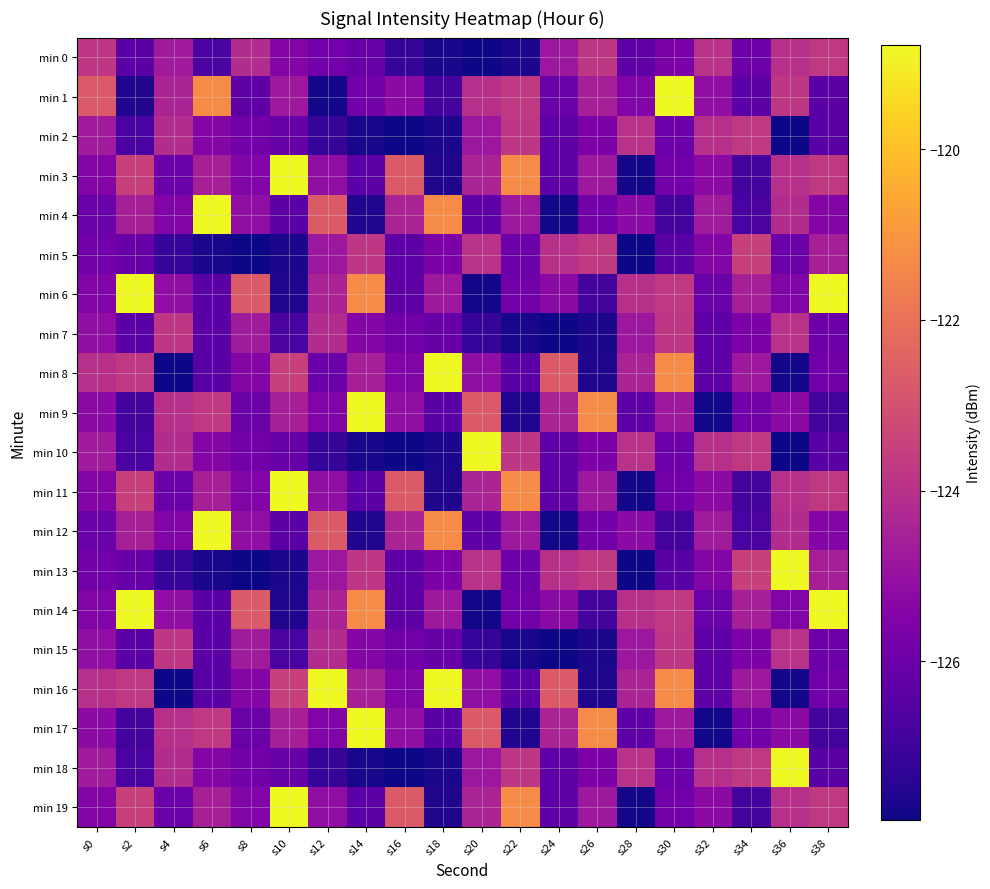

Reading right to left, what are all the values shown in this chart?

min 0: s38=-123.7	s36=-124.0	s34=-126.0	s32=-124.0	s30=-125.6	s28=-126.3	s26=-123.8	s24=-124.8	s22=-127.7	s20=-127.8	s18=-127.7	s16=-127.2	s14=-126.1	s12=-125.9	s10=-125.4	s8=-124.1	s6=-126.8	s4=-124.7	s2=-126.4	s0=-123.8
min 1: s38=-126.4	s36=-123.8	s34=-126.4	s32=-125.1	s30=-118.8	s28=-125.5	s26=-124.5	s24=-126.0	s22=-123.7	s20=-124.0	s18=-126.9	s16=-125.2	s14=-125.9	s12=-127.8	s10=-124.8	s8=-126.3	s6=-121.3	s4=-124.4	s2=-127.5	s0=-122.7
min 2: s38=-126.4	s36=-127.9	s34=-123.7	s32=-124.0	s30=-126.0	s28=-124.0	s26=-125.6	s24=-126.3	s22=-123.8	s20=-124.8	s18=-127.7	s16=-127.8	s14=-127.7	s12=-127.2	s10=-126.1	s8=-125.9	s6=-125.4	s4=-124.1	s2=-126.8	s0=-124.7
min 3: s38=-123.7	s36=-124.0	s34=-126.9	s32=-125.2	s30=-125.9	s28=-127.8	s26=-124.8	s24=-126.3	s22=-121.3	s20=-124.4	s18=-127.5	s16=-122.7	s14=-126.4	s12=-125.1	s10=-118.8	s8=-125.5	s6=-124.5	s4=-126.0	s2=-123.5	s0=-125.4
min 4: s38=-125.4	s36=-124.1	s34=-126.8	s32=-124.7	s30=-126.9	s28=-125.2	s26=-125.9	s24=-127.8	s22=-124.8	s20=-126.3	s18=-121.3	s16=-124.4	s14=-127.5	s12=-122.7	s10=-126.4	s8=-125.1	s6=-118.8	s4=-125.5	s2=-124.5	s0=-126.0
min 5: s38=-124.5	s36=-126.0	s34=-123.5	s32=-125.4	s30=-126.4	s28=-127.9	s26=-123.7	s24=-124.0	s22=-126.0	s20=-124.0	s18=-125.6	s16=-126.3	s14=-123.8	s12=-124.8	s10=-127.7	s8=-127.8	s6=-127.7	s4=-127.2	s2=-126.1	s0=-125.9
min 6: s38=-118.8	s36=-125.5	s34=-124.5	s32=-126.0	s30=-123.7	s28=-124.0	s26=-126.9	s24=-125.2	s22=-125.9	s20=-127.8	s18=-124.8	s16=-126.3	s14=-121.3	s12=-124.4	s10=-127.5	s8=-122.7	s6=-126.4	s4=-125.1	s2=-118.8	s0=-125.5
min 7: s38=-126.0	s36=-124.0	s34=-125.6	s32=-126.3	s30=-123.8	s28=-124.8	s26=-127.7	s24=-127.8	s22=-127.7	s20=-127.2	s18=-126.1	s16=-125.9	s14=-125.4	s12=-124.1	s10=-126.8	s8=-124.7	s6=-126.4	s4=-123.8	s2=-126.4	s0=-125.1
min 8: s38=-125.9	s36=-127.8	s34=-124.8	s32=-126.3	s30=-121.3	s28=-124.4	s26=-127.5	s24=-122.7	s22=-126.4	s20=-125.1	s18=-118.8	s16=-125.5	s14=-124.5	s12=-126.0	s10=-123.5	s8=-125.4	s6=-126.4	s4=-127.9	s2=-123.7	s0=-124.0
min 9: s38=-126.9	s36=-125.2	s34=-125.9	s32=-127.8	s30=-124.8	s28=-126.3	s26=-121.3	s24=-124.4	s22=-127.5	s20=-122.7	s18=-126.4	s16=-125.1	s14=-118.8	s12=-125.5	s10=-124.5	s8=-126.0	s6=-123.7	s4=-124.0	s2=-126.9	s0=-125.2
min 10: s38=-126.4	s36=-127.9	s34=-123.7	s32=-124.0	s30=-126.0	s28=-124.0	s26=-125.6	s24=-126.3	s22=-123.8	s20=-118.8	s18=-127.7	s16=-127.8	s14=-127.7	s12=-127.2	s10=-126.1	s8=-125.9	s6=-125.4	s4=-124.1	s2=-126.8	s0=-124.7
min 11: s38=-123.7	s36=-124.0	s34=-126.9	s32=-125.2	s30=-125.9	s28=-127.8	s26=-124.8	s24=-126.3	s22=-121.3	s20=-124.4	s18=-127.5	s16=-122.7	s14=-126.4	s12=-125.1	s10=-118.8	s8=-125.5	s6=-124.5	s4=-126.0	s2=-123.5	s0=-125.4
min 12: s38=-125.4	s36=-124.1	s34=-126.8	s32=-124.7	s30=-126.9	s28=-125.2	s26=-125.9	s24=-127.8	s22=-124.8	s20=-126.3	s18=-121.3	s16=-124.4	s14=-127.5	s12=-122.7	s10=-126.4	s8=-125.1	s6=-118.8	s4=-125.5	s2=-124.5	s0=-126.0
min 13: s38=-124.5	s36=-118.8	s34=-123.5	s32=-125.4	s30=-126.4	s28=-127.9	s26=-123.7	s24=-124.0	s22=-126.0	s20=-124.0	s18=-125.6	s16=-126.3	s14=-123.8	s12=-124.8	s10=-127.7	s8=-127.8	s6=-127.7	s4=-127.2	s2=-126.1	s0=-125.9
min 14: s38=-118.8	s36=-125.5	s34=-124.5	s32=-126.0	s30=-123.7	s28=-124.0	s26=-126.9	s24=-125.2	s22=-125.9	s20=-127.8	s18=-124.8	s16=-126.3	s14=-121.3	s12=-124.4	s10=-127.5	s8=-122.7	s6=-126.4	s4=-125.1	s2=-118.8	s0=-125.5
min 15: s38=-126.0	s36=-124.0	s34=-125.6	s32=-126.3	s30=-123.8	s28=-124.8	s26=-127.7	s24=-127.8	s22=-127.7	s20=-127.2	s18=-126.1	s16=-125.9	s14=-125.4	s12=-124.1	s10=-126.8	s8=-124.7	s6=-126.4	s4=-123.8	s2=-126.4	s0=-125.1
min 16: s38=-125.9	s36=-127.8	s34=-124.8	s32=-126.3	s30=-121.3	s28=-124.4	s26=-127.5	s24=-122.7	s22=-126.4	s20=-125.1	s18=-118.8	s16=-125.5	s14=-124.5	s12=-118.8	s10=-123.5	s8=-125.4	s6=-126.4	s4=-127.9	s2=-123.7	s0=-124.0
min 17: s38=-126.9	s36=-125.2	s34=-125.9	s32=-127.8	s30=-124.8	s28=-126.3	s26=-121.3	s24=-124.4	s22=-127.5	s20=-122.7	s18=-126.4	s16=-125.1	s14=-118.8	s12=-125.5	s10=-124.5	s8=-126.0	s6=-123.7	s4=-124.0	s2=-126.9	s0=-125.2
min 18: s38=-126.4	s36=-118.8	s34=-123.7	s32=-124.0	s30=-126.0	s28=-124.0	s26=-125.6	s24=-126.3	s22=-123.8	s20=-124.8	s18=-127.7	s16=-127.8	s14=-127.7	s12=-127.2	s10=-126.1	s8=-125.9	s6=-125.4	s4=-124.1	s2=-126.8	s0=-124.7
min 19: s38=-123.7	s36=-124.0	s34=-126.9	s32=-125.2	s30=-125.9	s28=-127.8	s26=-124.8	s24=-126.3	s22=-121.3	s20=-124.4	s18=-127.5	s16=-122.7	s14=-126.4	s12=-125.1	s10=-118.8	s8=-125.5	s6=-124.5	s4=-126.0	s2=-123.5	s0=-125.4